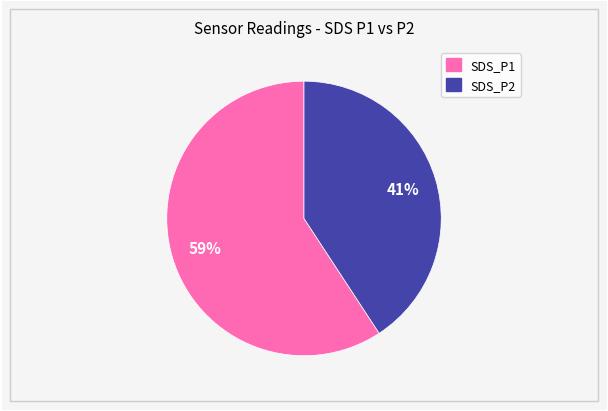

Which has a higher value, SDS_P2 or SDS_P1?

SDS_P1